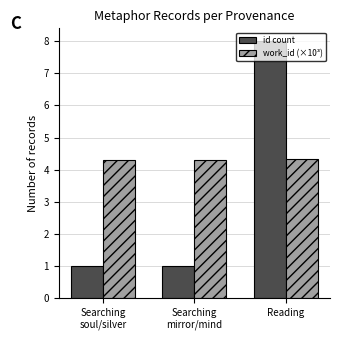

How many work_id (×10³) values are between 4 and 5?

3